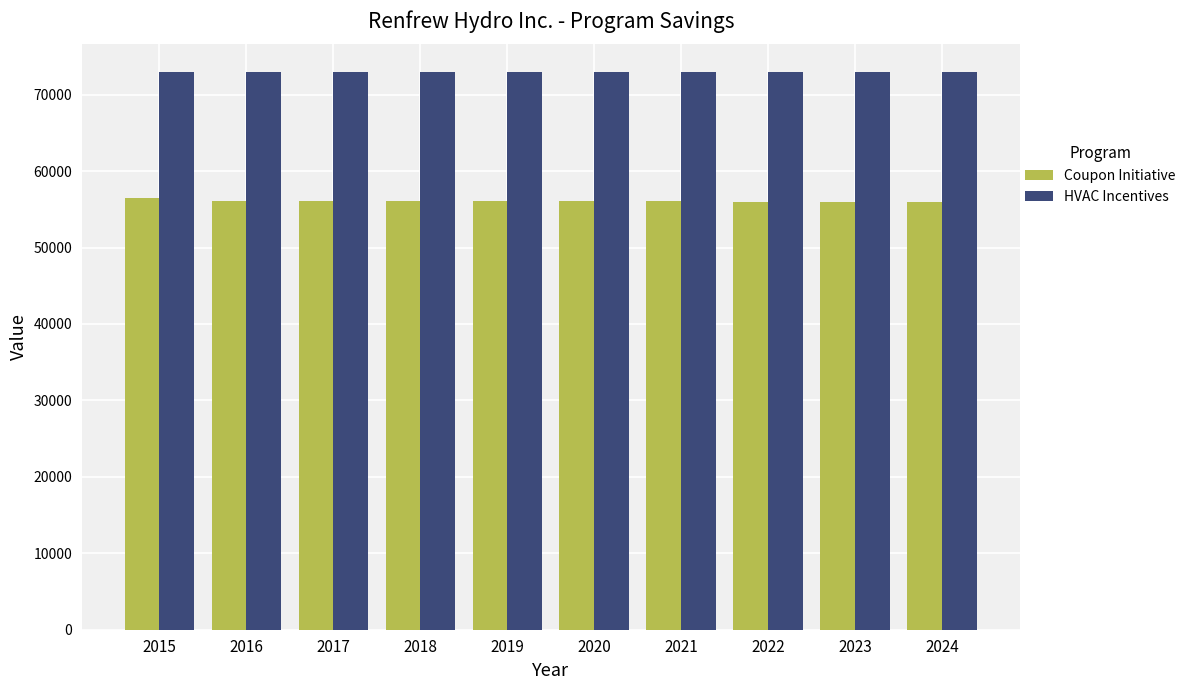

What is the greatest value displayed?

72943